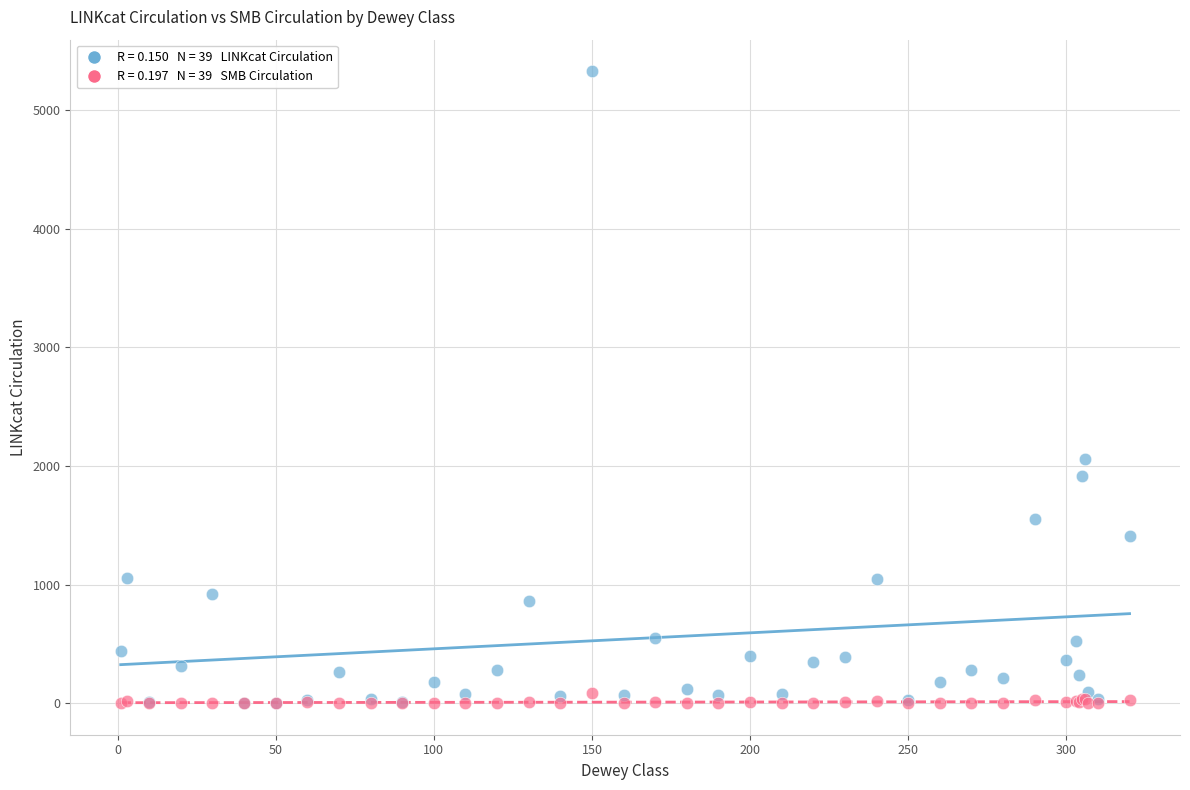

Across all series, what Y value is closest to 2665?

2063